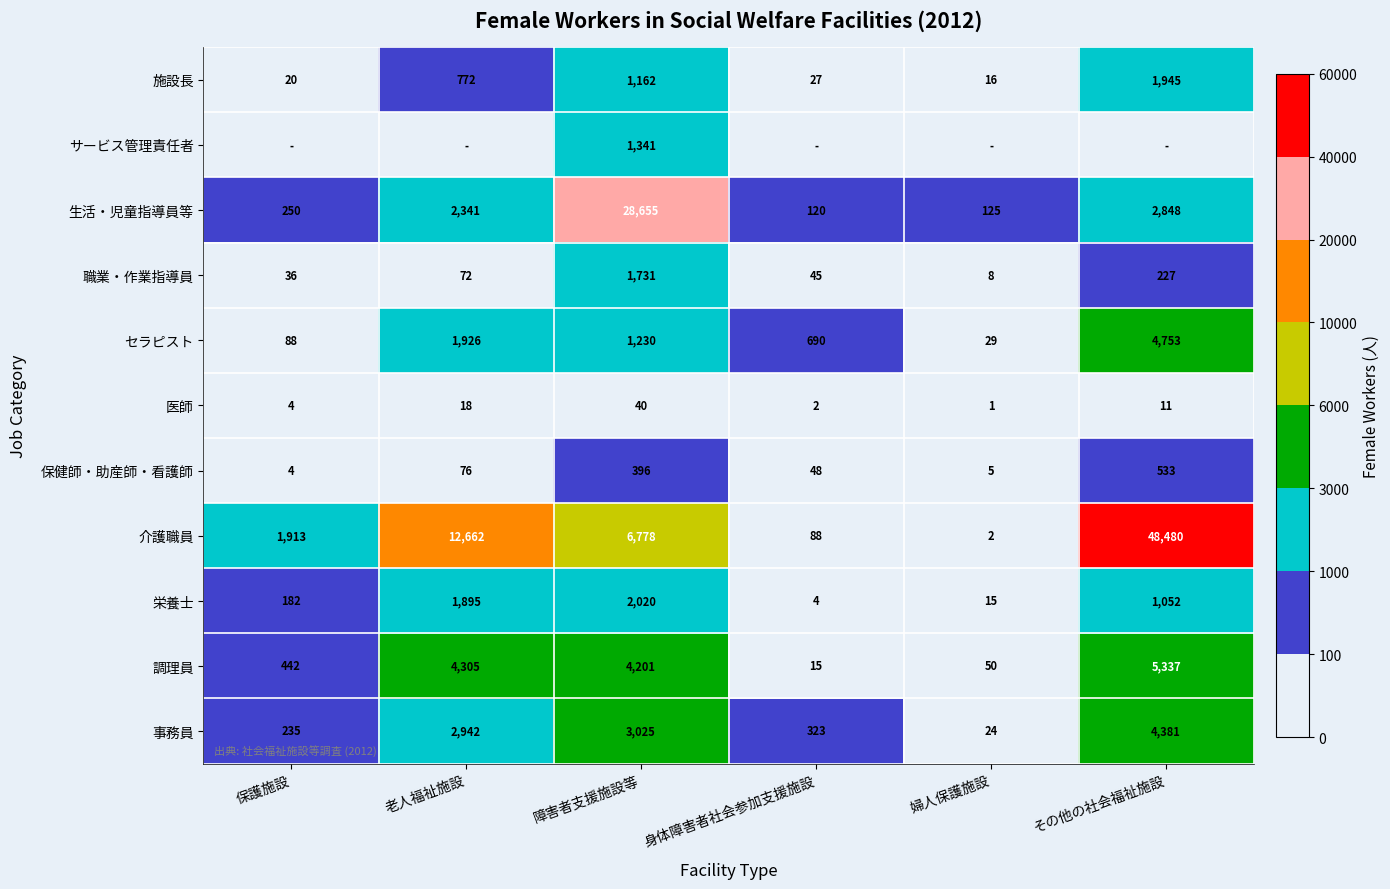

At how many categories does at least one series exceed 42247?

1